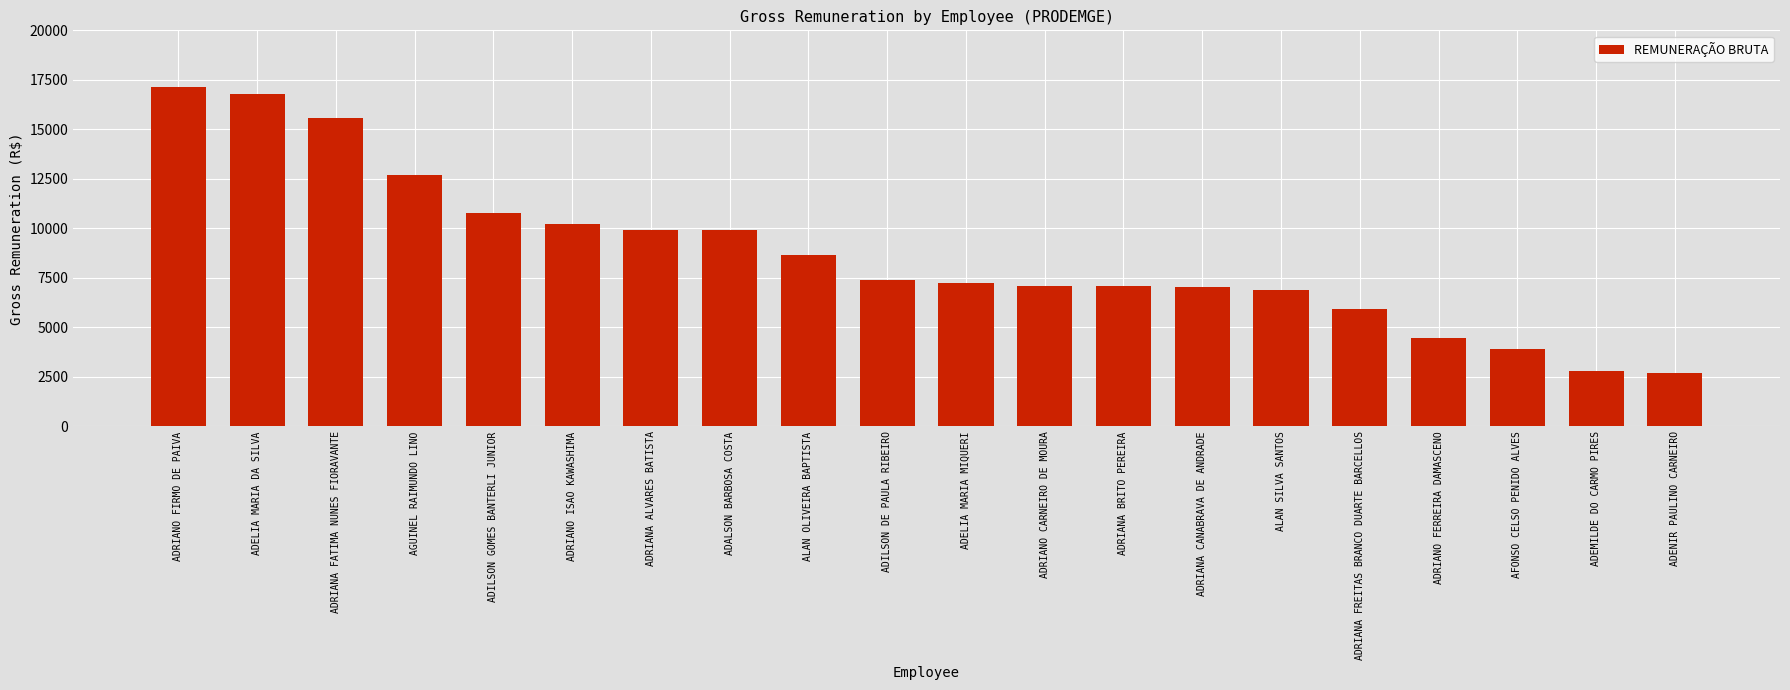

What is the difference between the maximum and minimum values?

14462.2